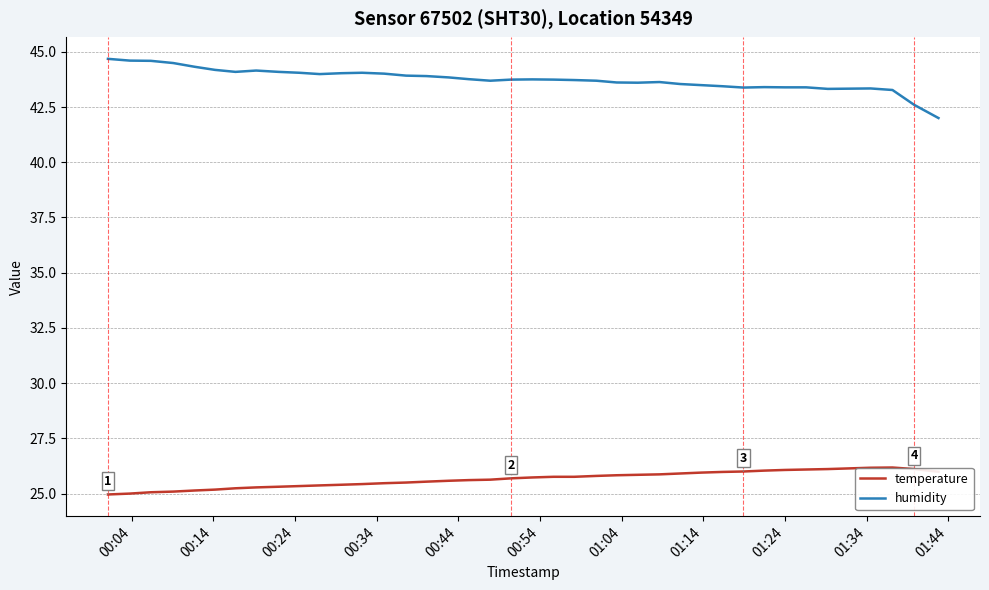

True or false: temperature and humidity cross at least once.

False